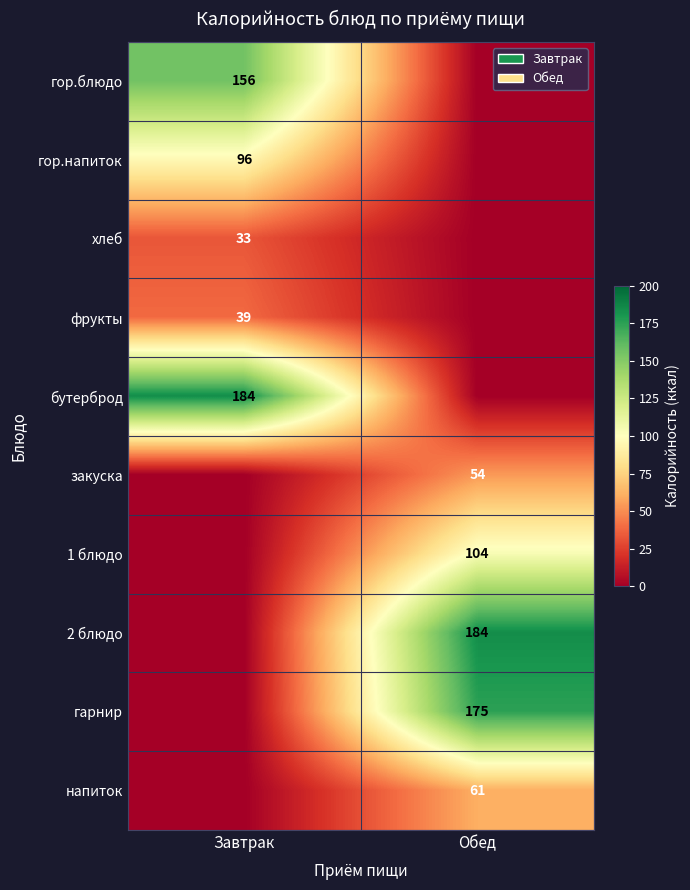

The value of напиток at Обед is 92. True or false?

False